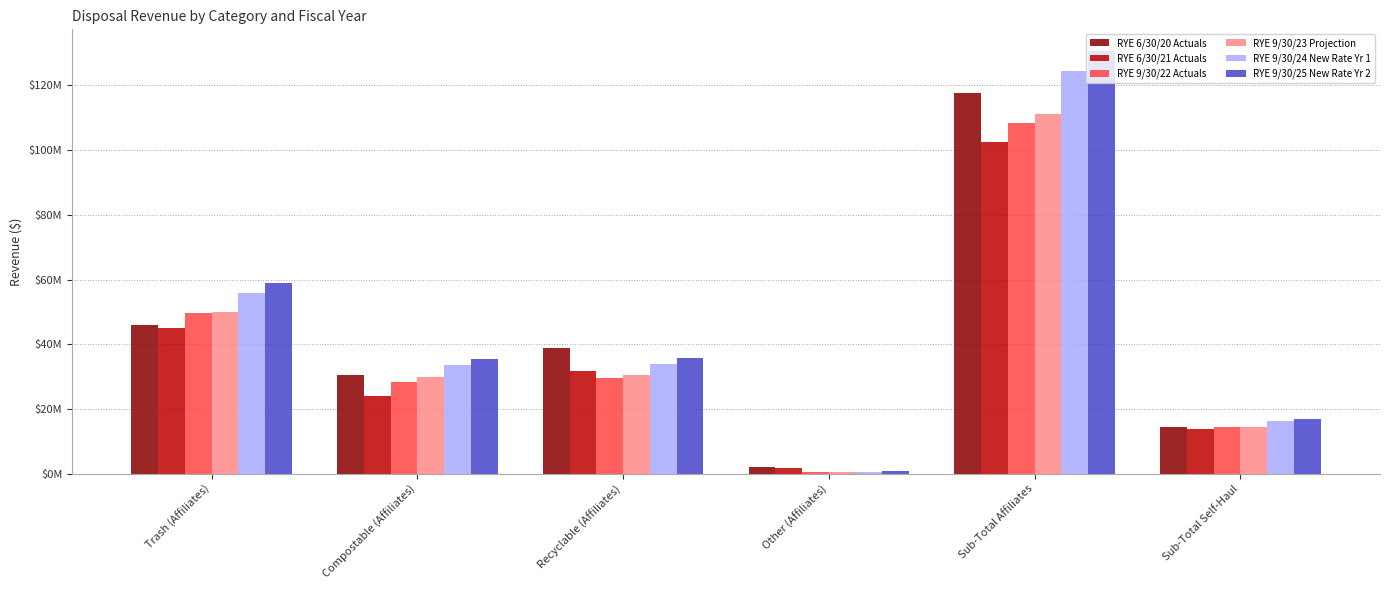

At which category is the sum across all series the highest?

Sub-Total Affiliates